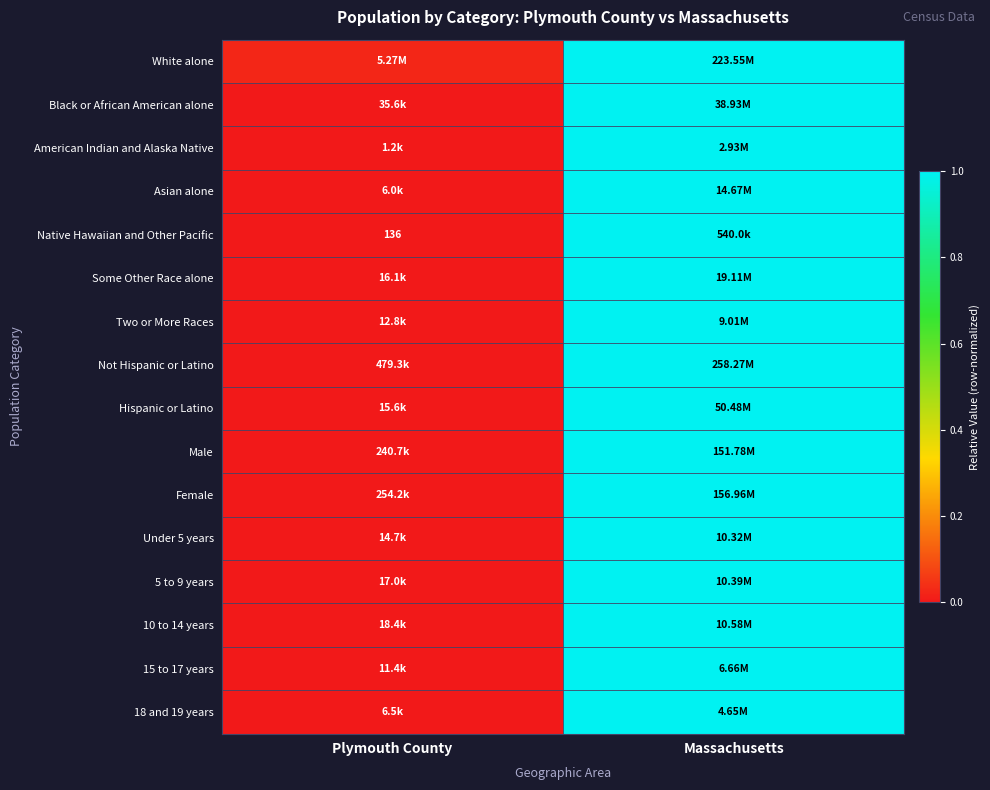

What is the difference between the Hispanic or Latino values at Massachusetts and Plymouth County?

1.0